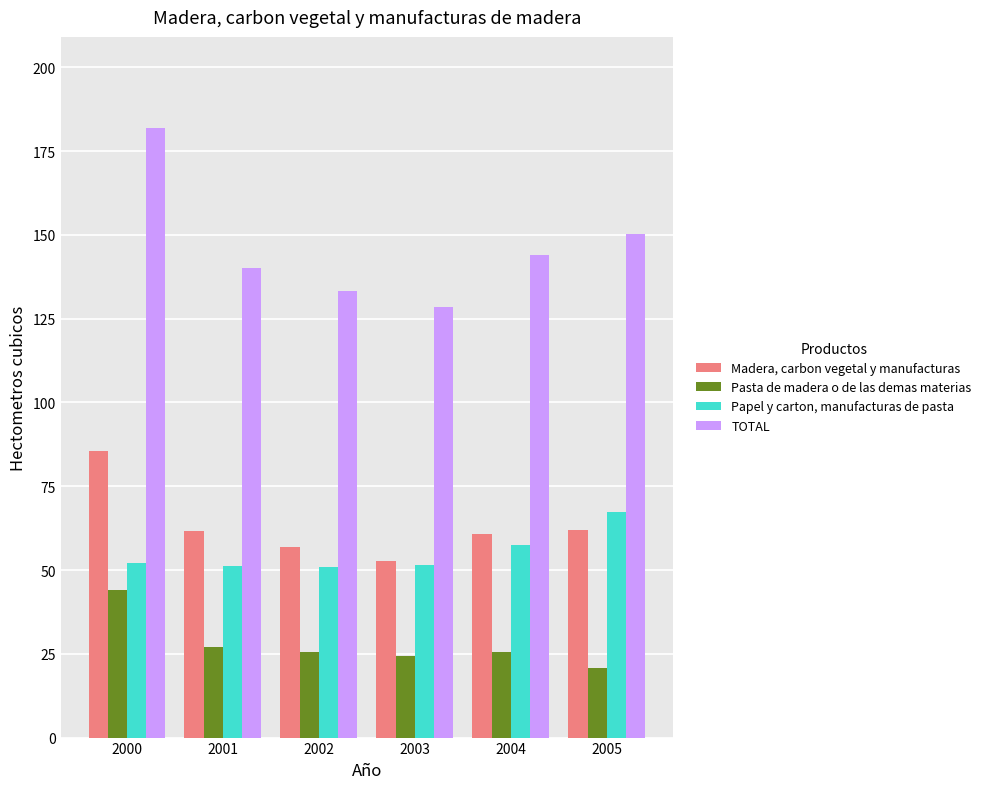

Which series has the largest total across all categories?

TOTAL